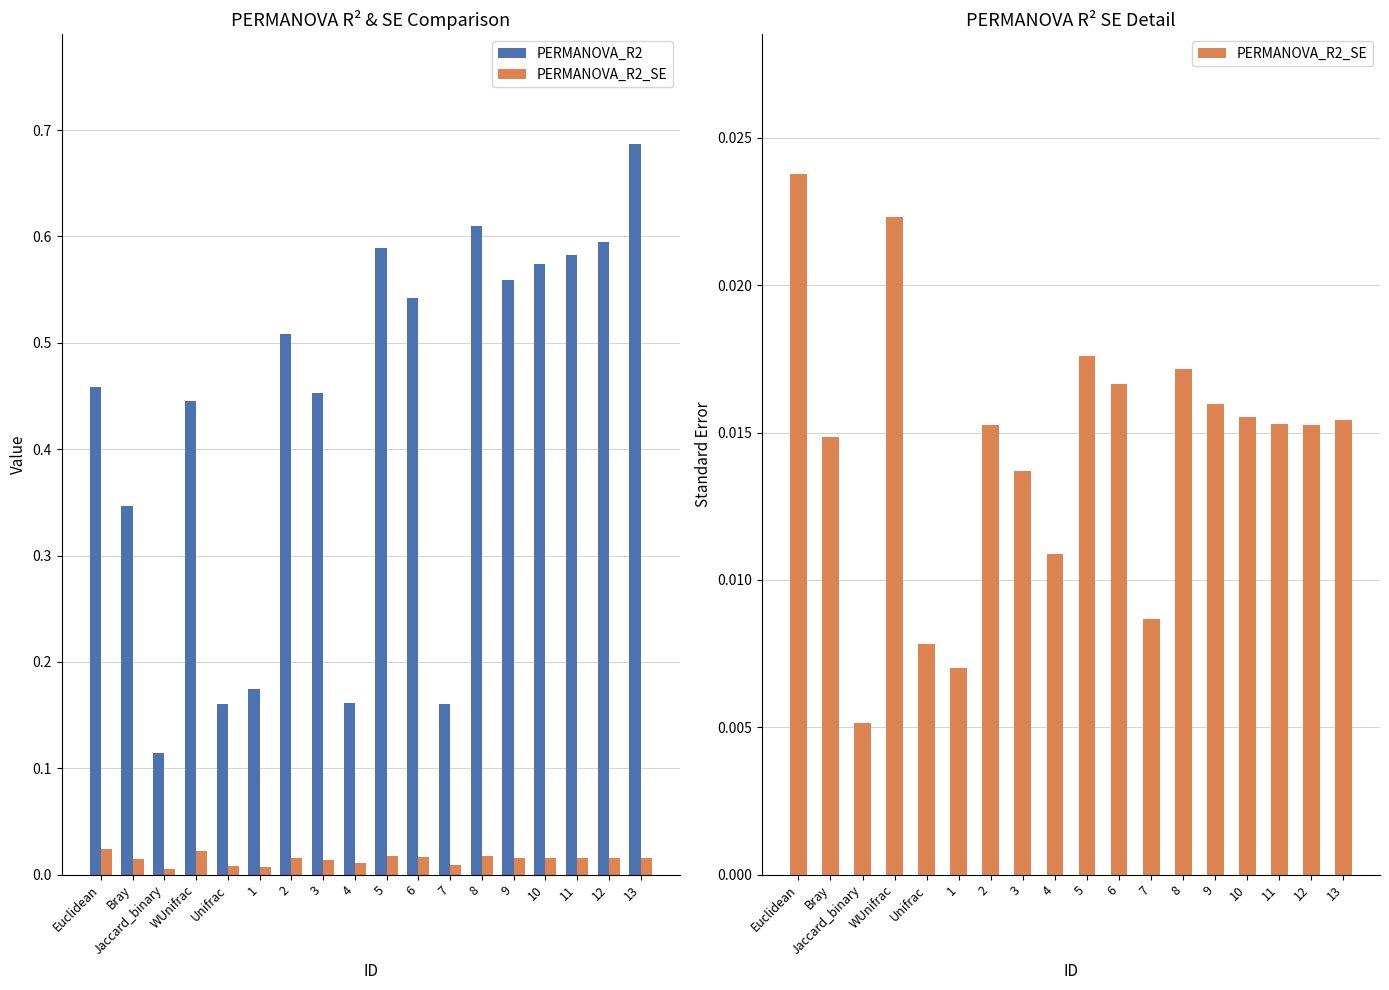

Rank the series at WUnifrac from highest to lowest value.

PERMANOVA_R2, PERMANOVA_R2_SE